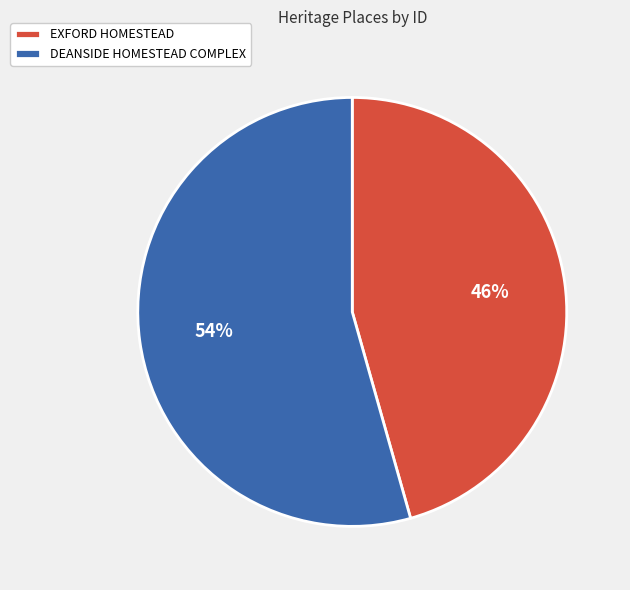

Between EXFORD HOMESTEAD and DEANSIDE HOMESTEAD COMPLEX, which is larger?

DEANSIDE HOMESTEAD COMPLEX